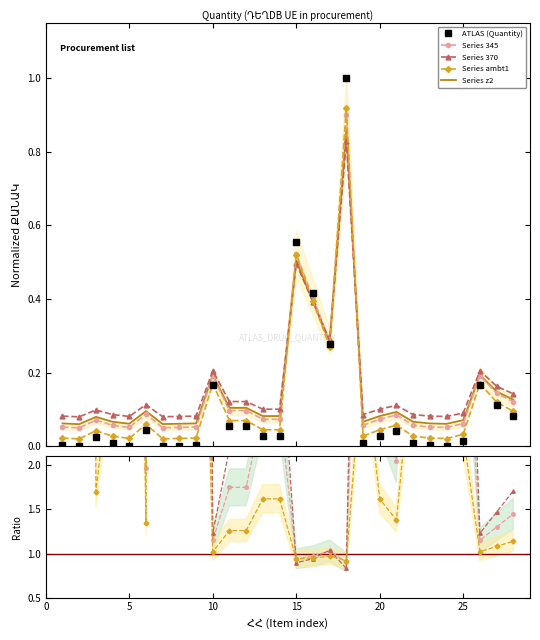

True or false: Series z2 has a value of 0.0 at 0.

False